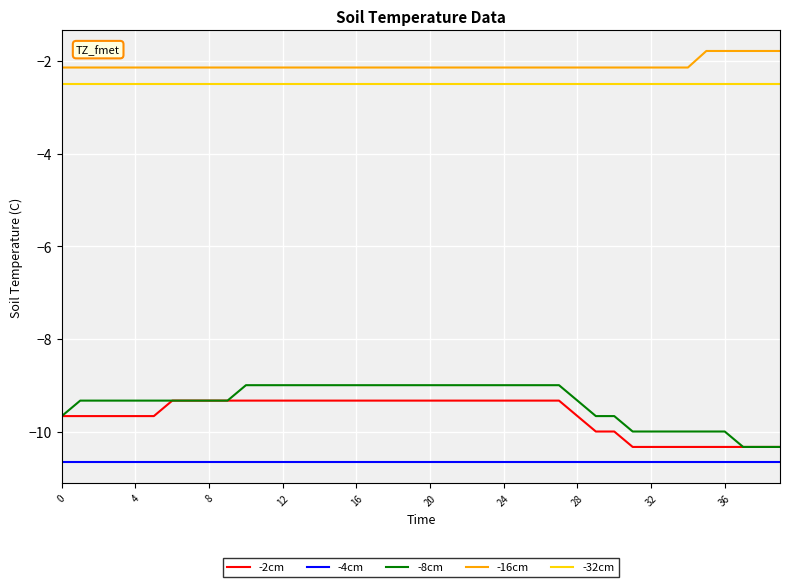

What is the maximum value for -8cm?

-9.0